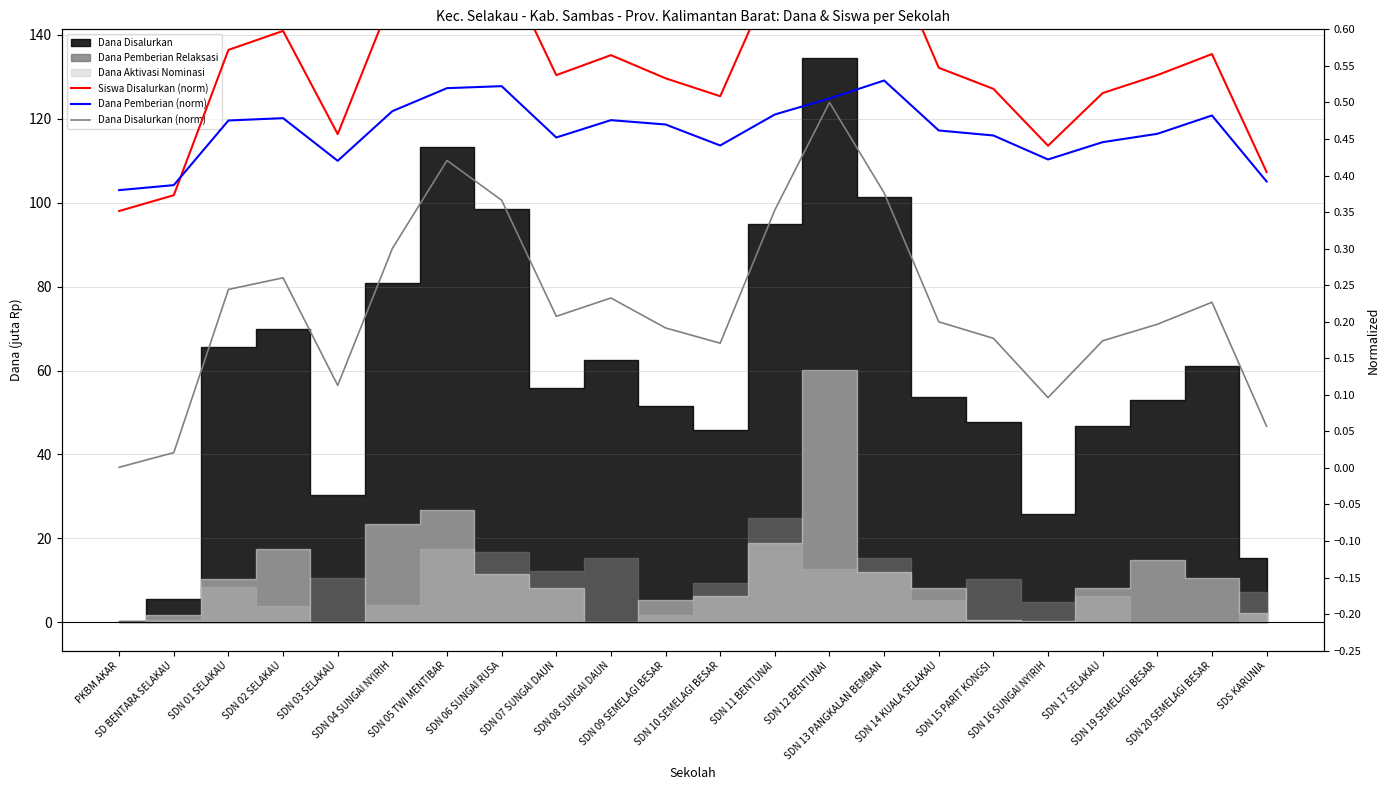

Is this an area chart (filled region under the line)?

No